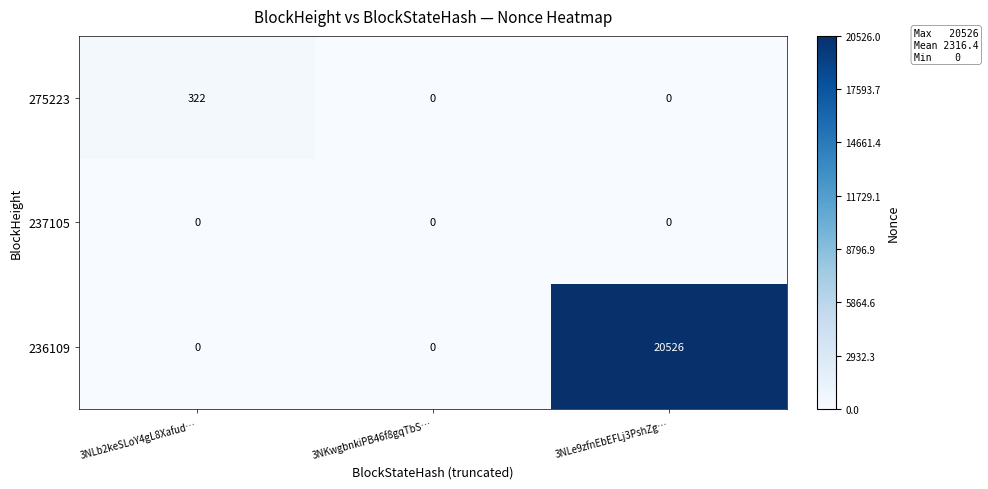

What is the difference between the 275223 values at 3NKwgbnkiPB46f8gqTbS… and 3NLb2keSLoY4gL8Xafud…?

322